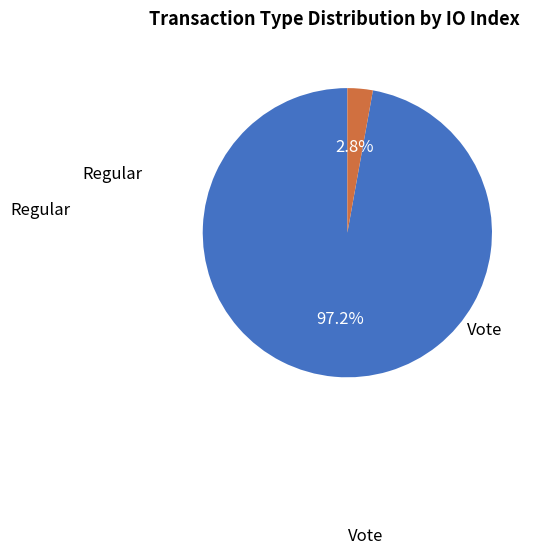

Is there a majority slice in this chart?

Yes